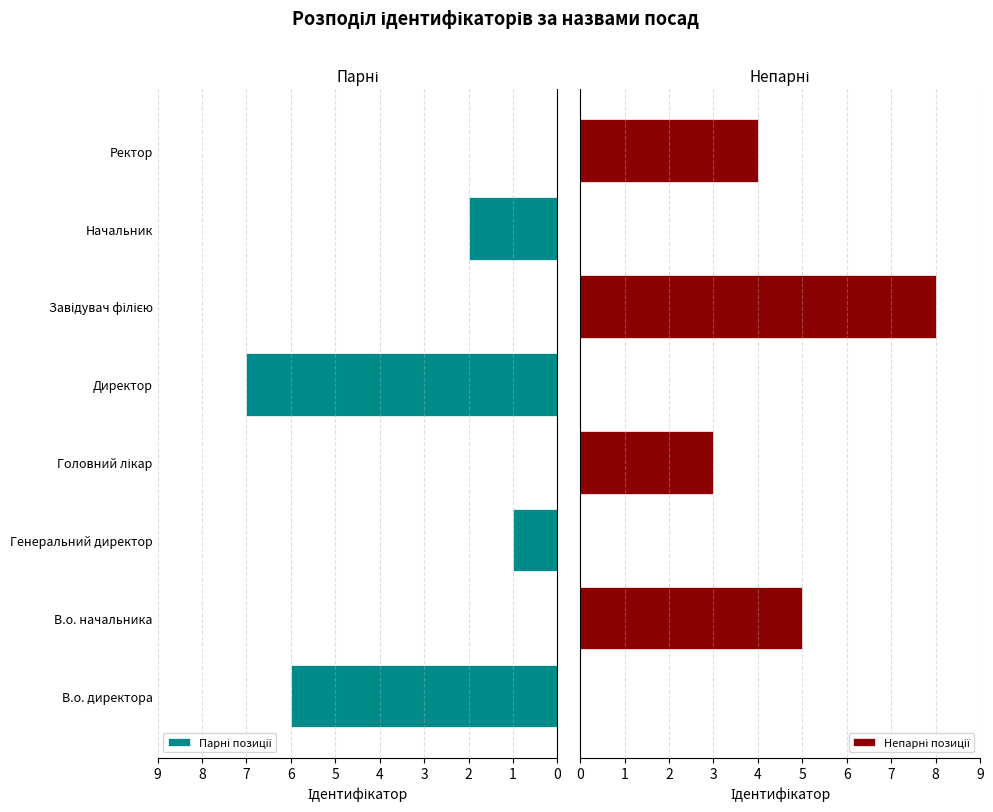

List the series in order of their overall mean, highest first.

Непарні позиції, Парні позиції